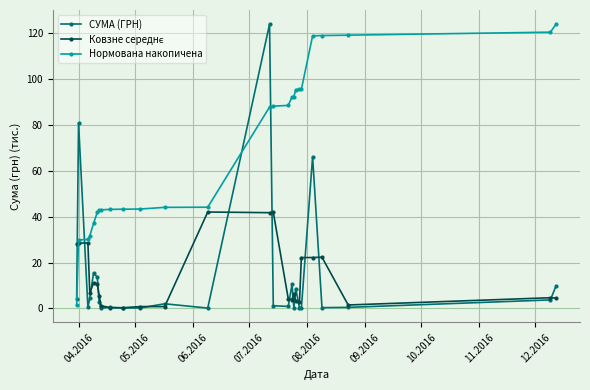

At how many categories does at least one series exceed 18?

26